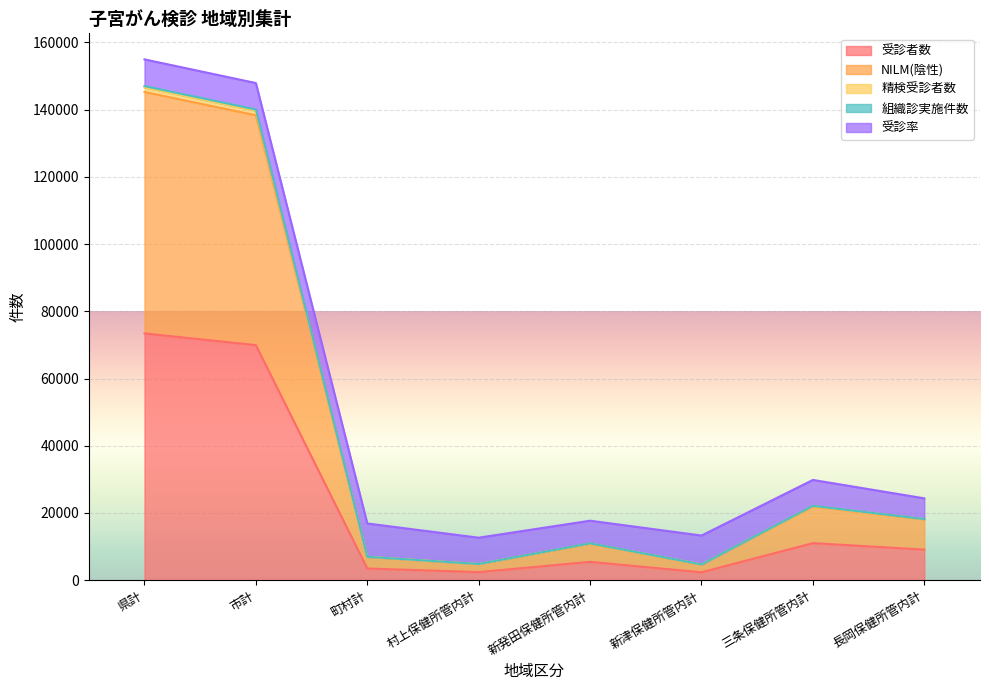

At how many categories does at least one series exceed 27650?

3